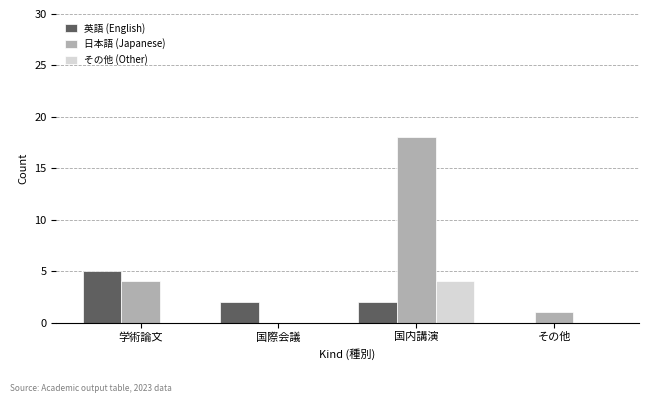

True or false: 英語 (English) has a value of 8 at 学術論文.

False